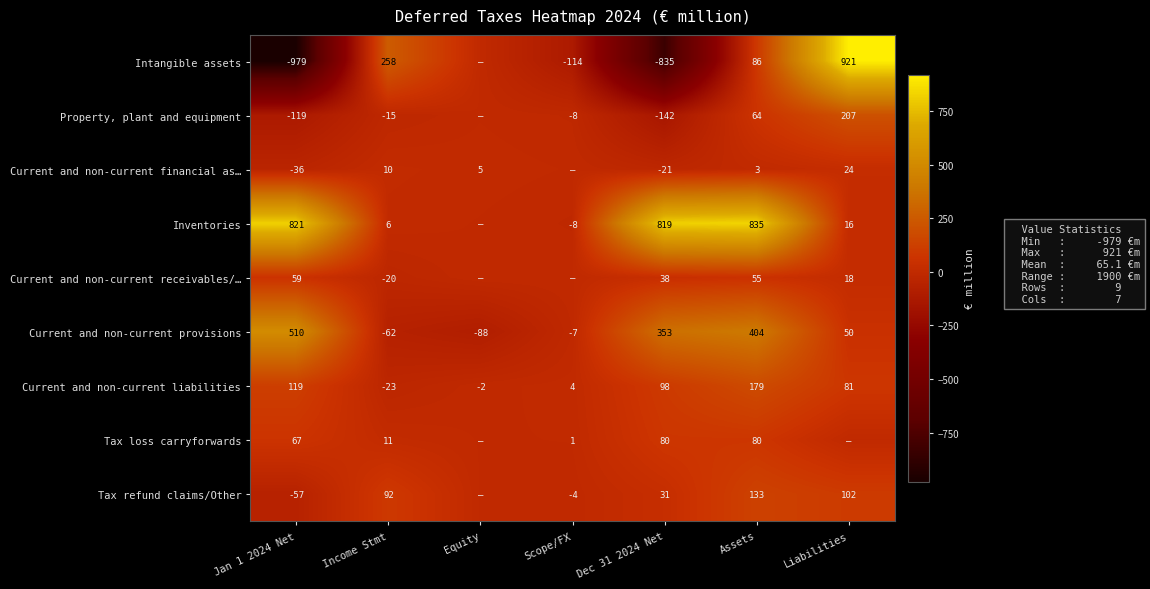

What is the sum of the Current and non-current provisions values at Assets and Liabilities?

454